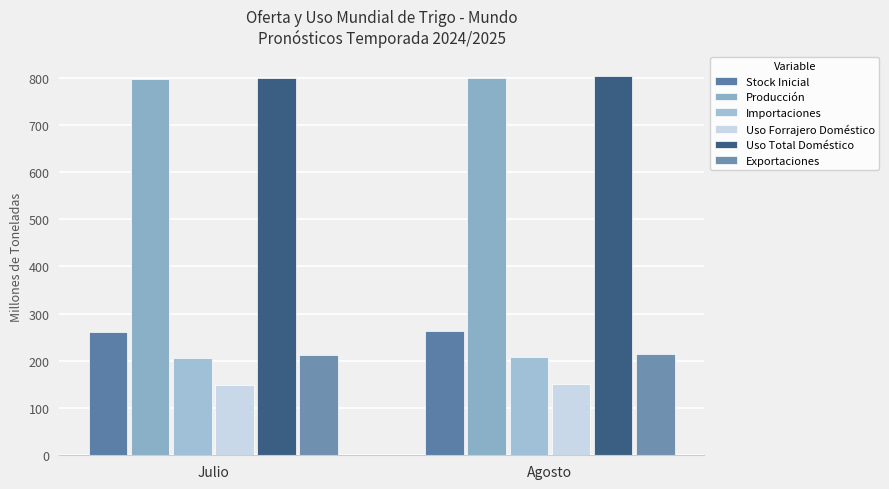

What is the difference between the Producción values at Agosto and Julio?

2.1